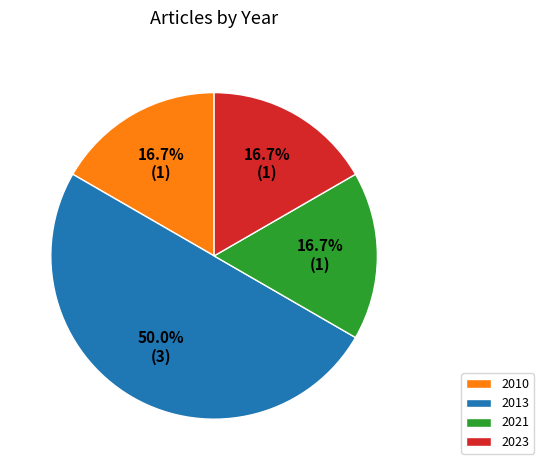

Does 2021 account for over 50% of the chart?

No